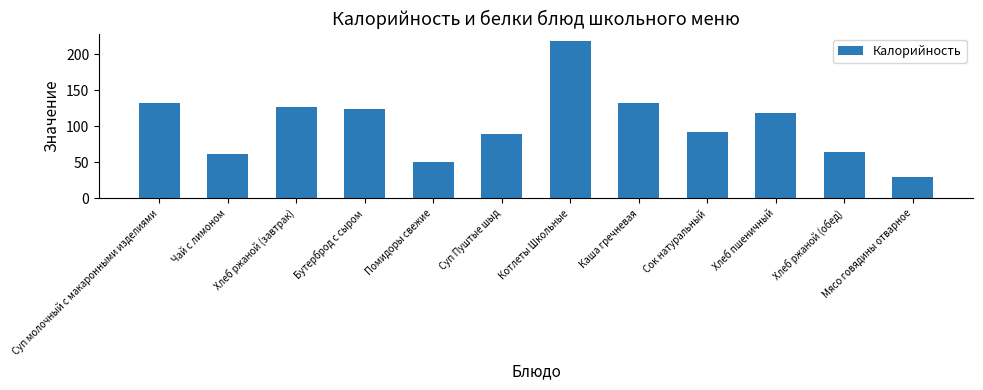

Reading left to right, extract all data points from this chart.

Суп молочный с макаронными изделиями=132.0	Чай с лимоном=62.0	Хлеб ржаной (завтрак)=127.2	Бутерброд с сыром=124.0	Помидоры свежие=50.0	Суп Пуштые шыд=89.0	Котлеты Школьные=218.0	Каша гречневая=132.0	Сок натуральный=92.0	Хлеб пшеничный=118.0	Хлеб ржаной (обед)=64.0	Мясо говядины отварное=29.7